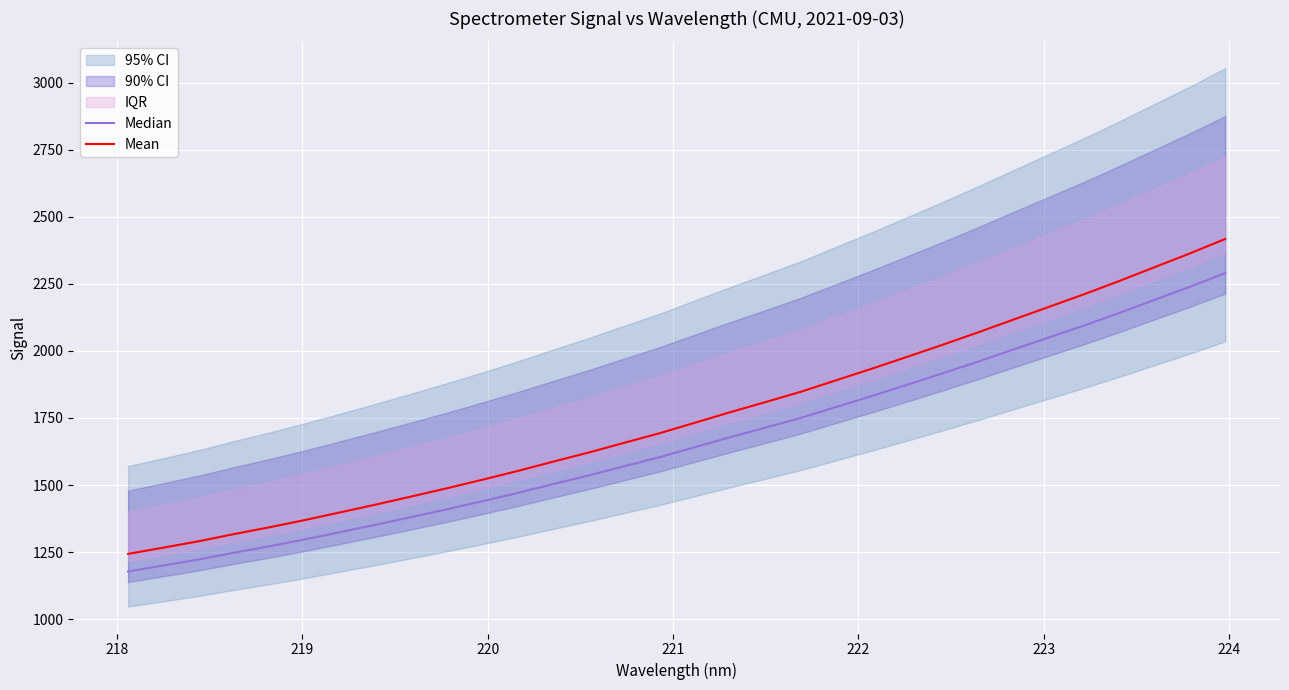

Rank the series by their average value, from lowest to highest.

Median, Mean